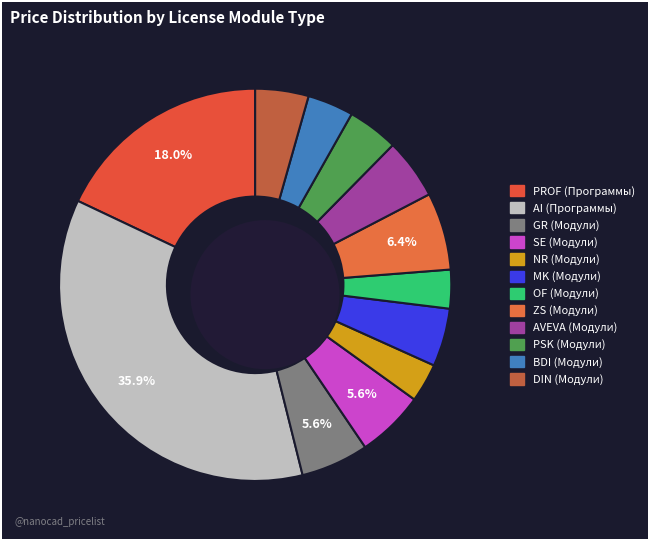

True or false: DIN (Модули) accounts for 1% of the total.

False